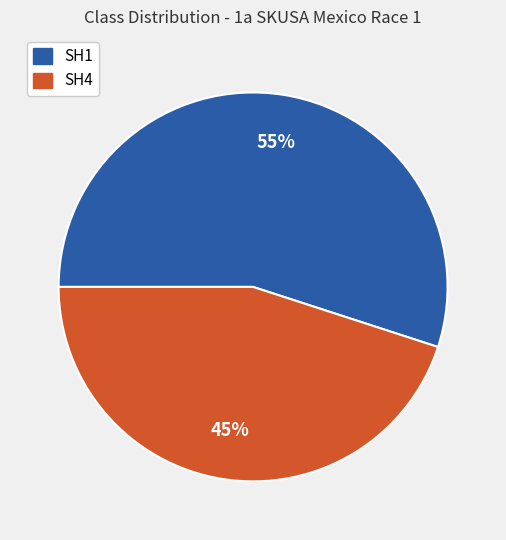

True or false: SH1 accounts for 60% of the total.

False